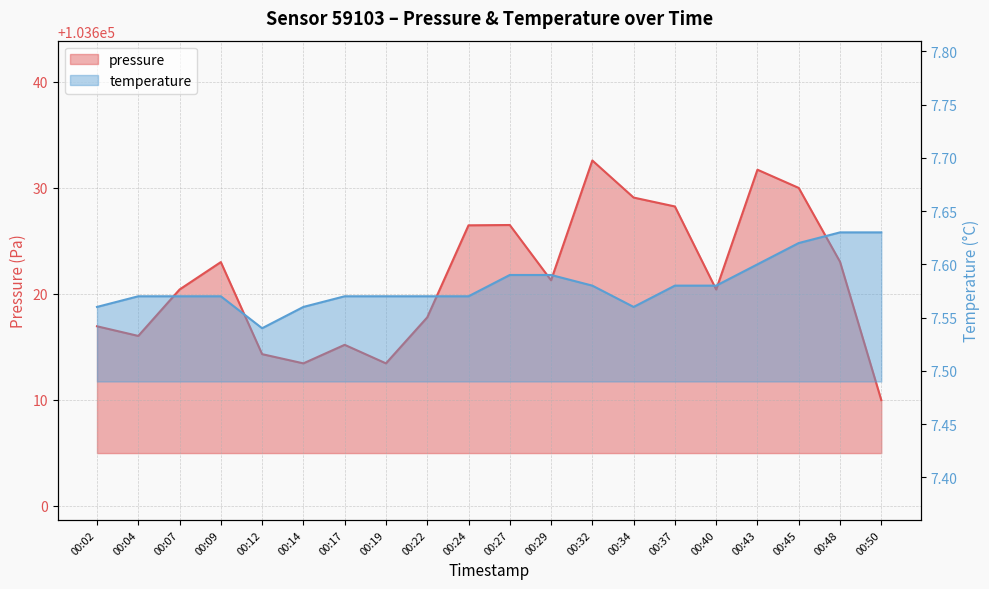

At 00:04, list the series in order from smallest to largest.

temperature, pressure